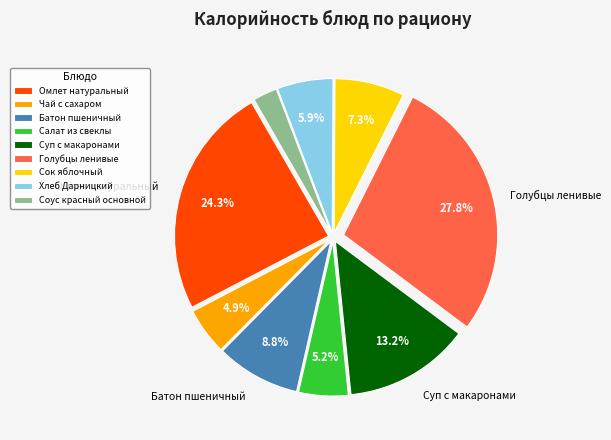

True or false: Голубцы ленивые accounts for 16% of the total.

False